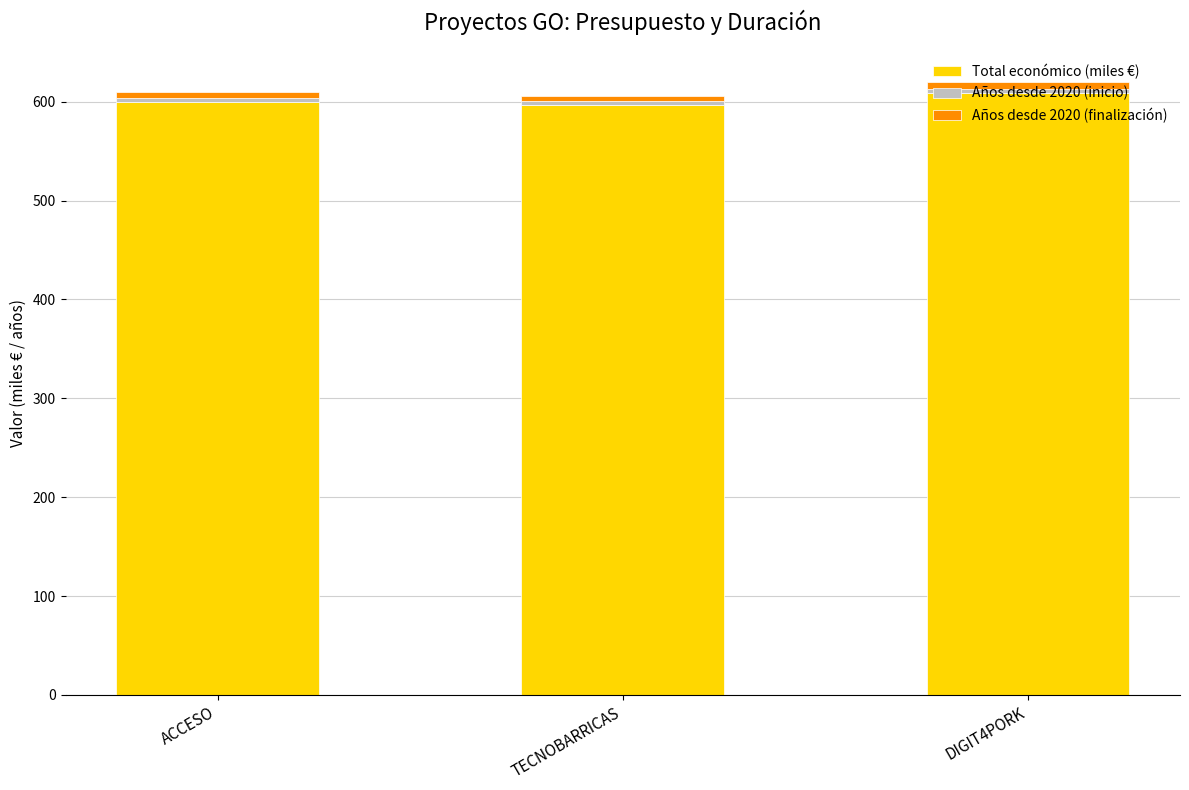

What is the sum of all Total económico (miles €) values?

1805.4